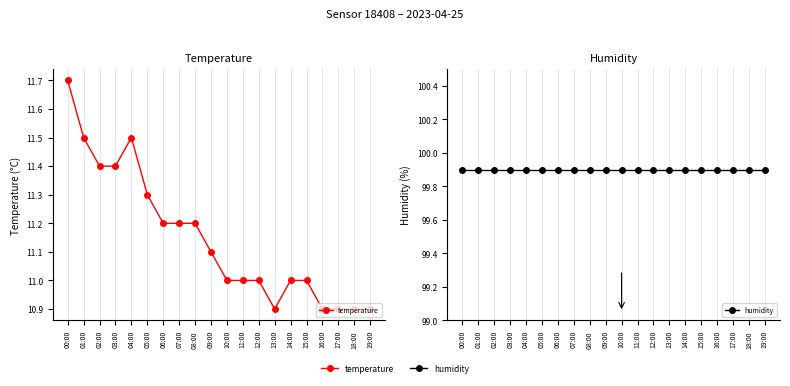

What position from the right is 18:00?

2